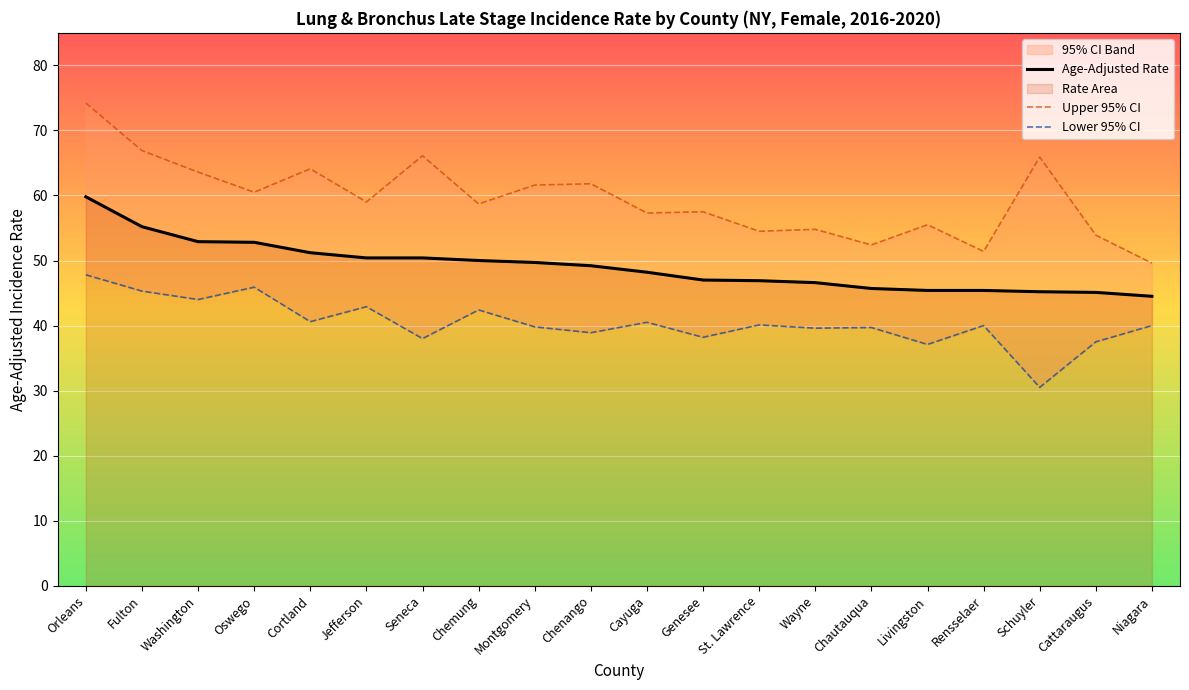

In Upper 95% CI, how many points are lower than both neighbors (excluding endpoints)?

7